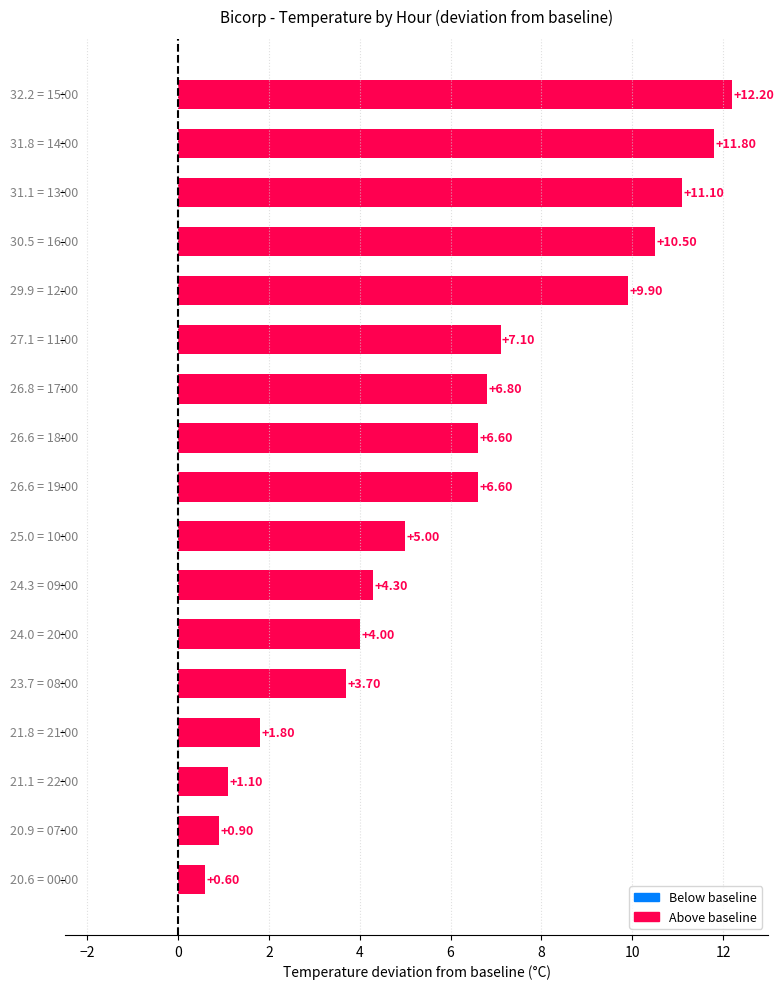

What is the sum of all values?

104.0